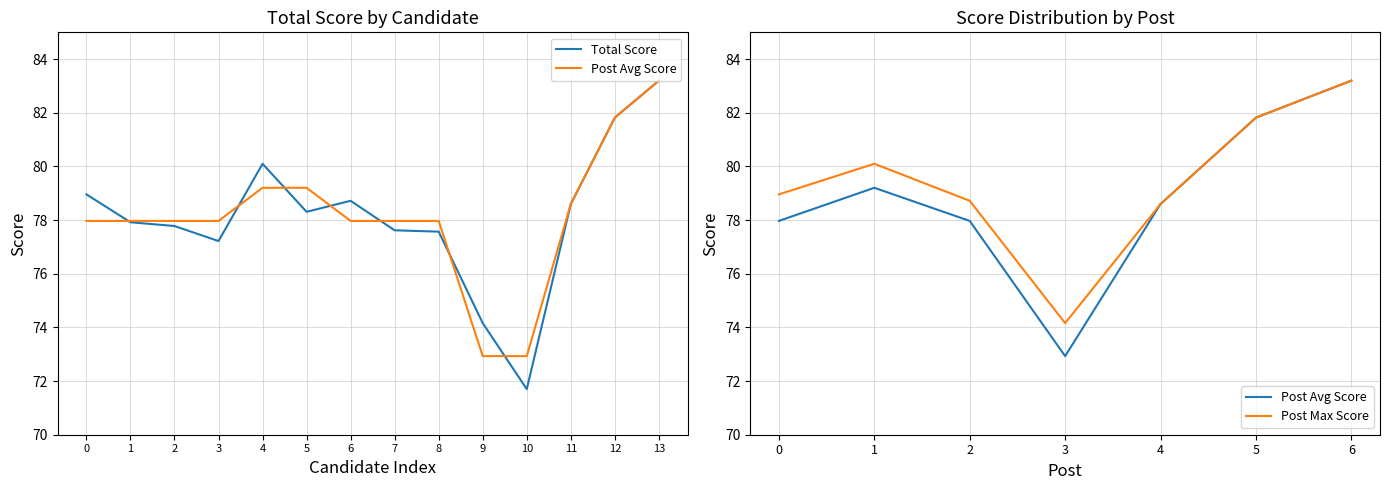

What is the sum of all values?

1093.7